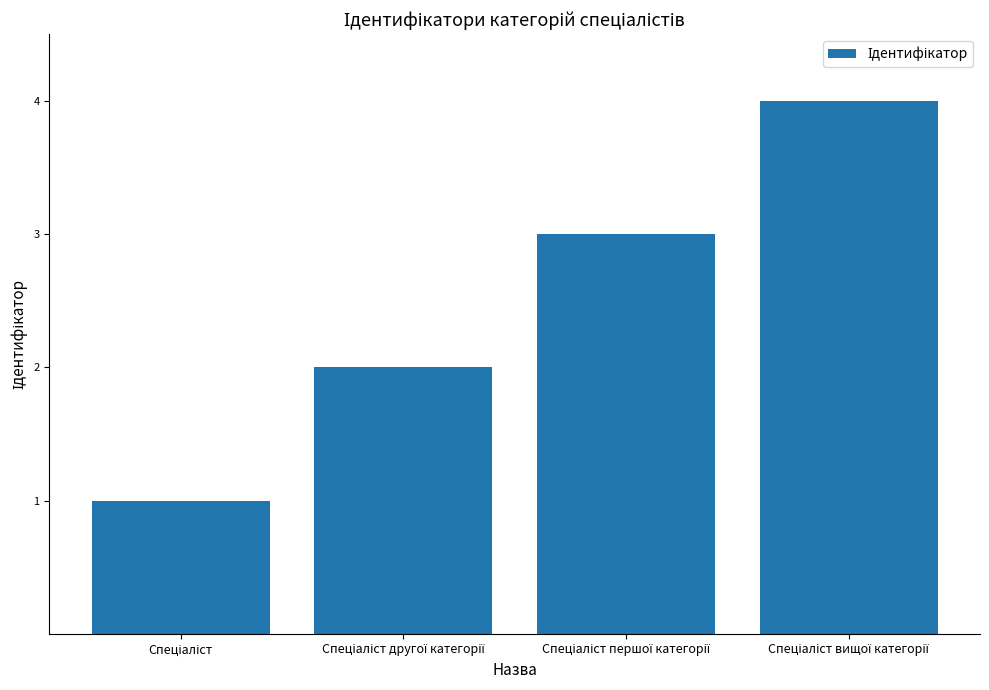

What is the sum of all values?

10